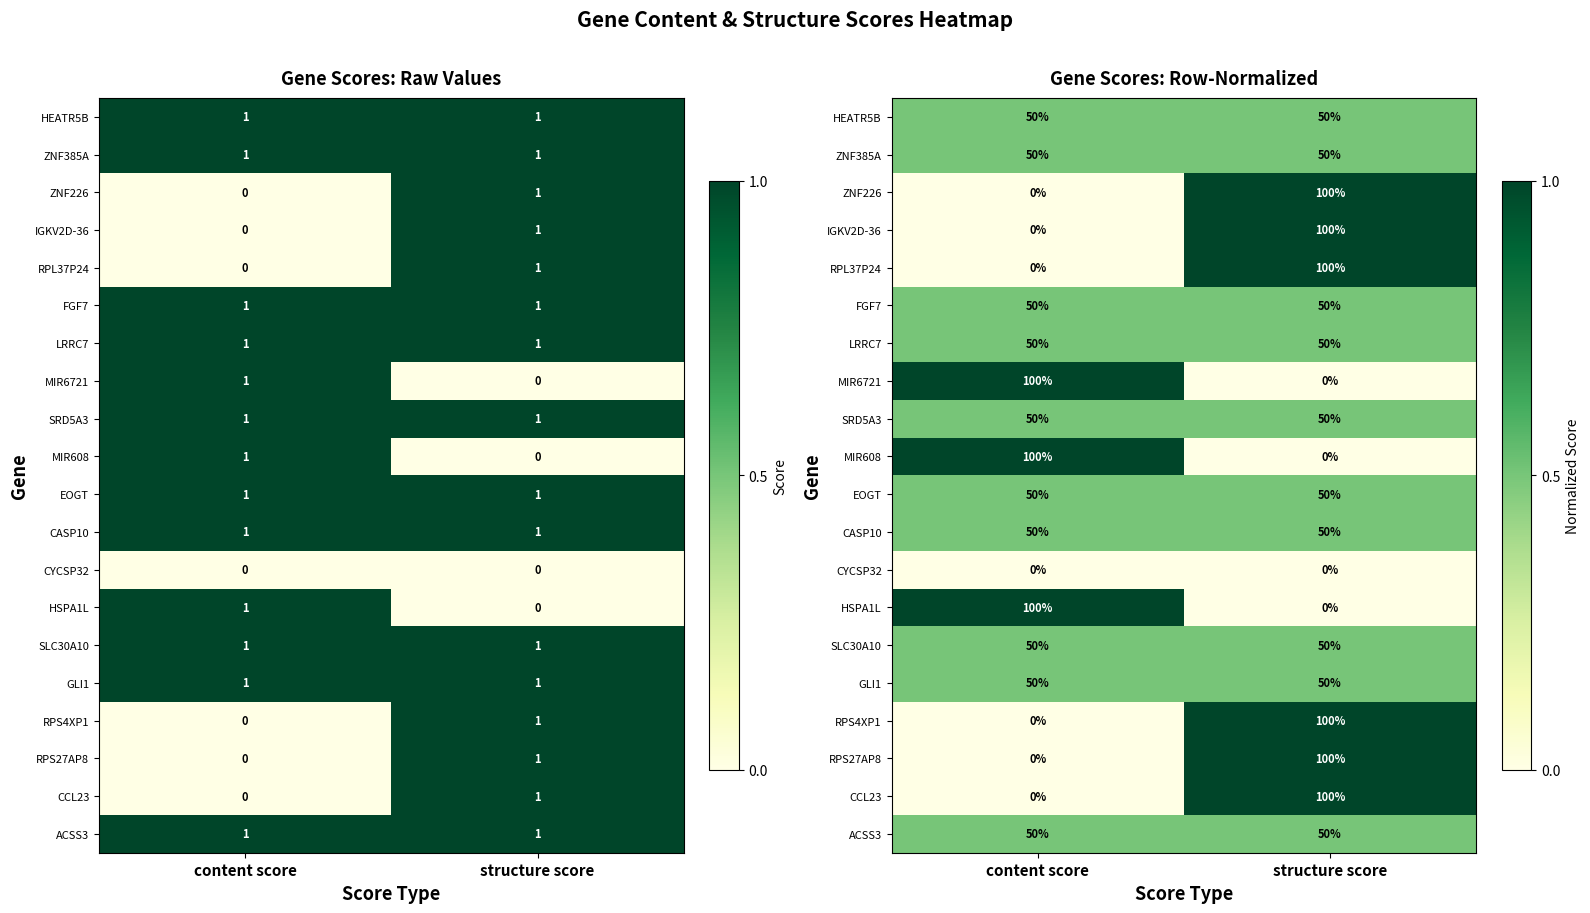

How many RPL37P24 values are between 0 and 1?

2